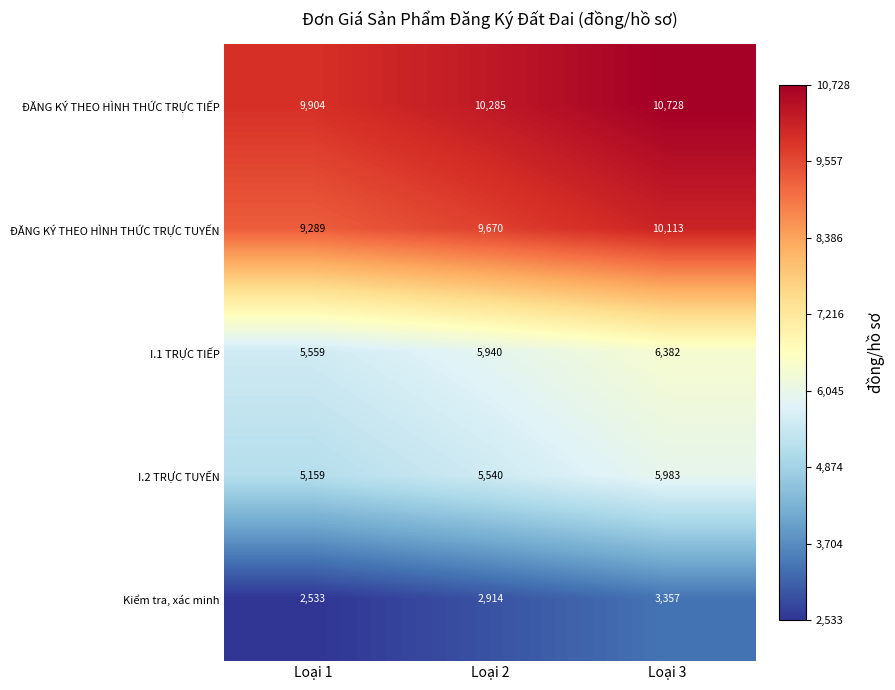

How many values in the Kiểm tra, xác minh series are below 2914?

1